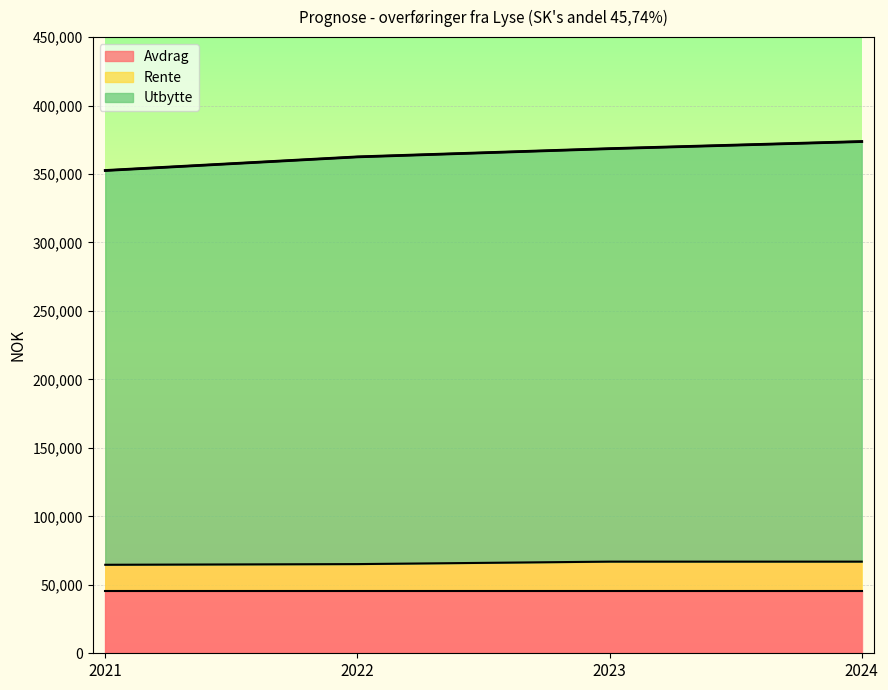

True or false: Rente has a value of 64635 at 2021.

True